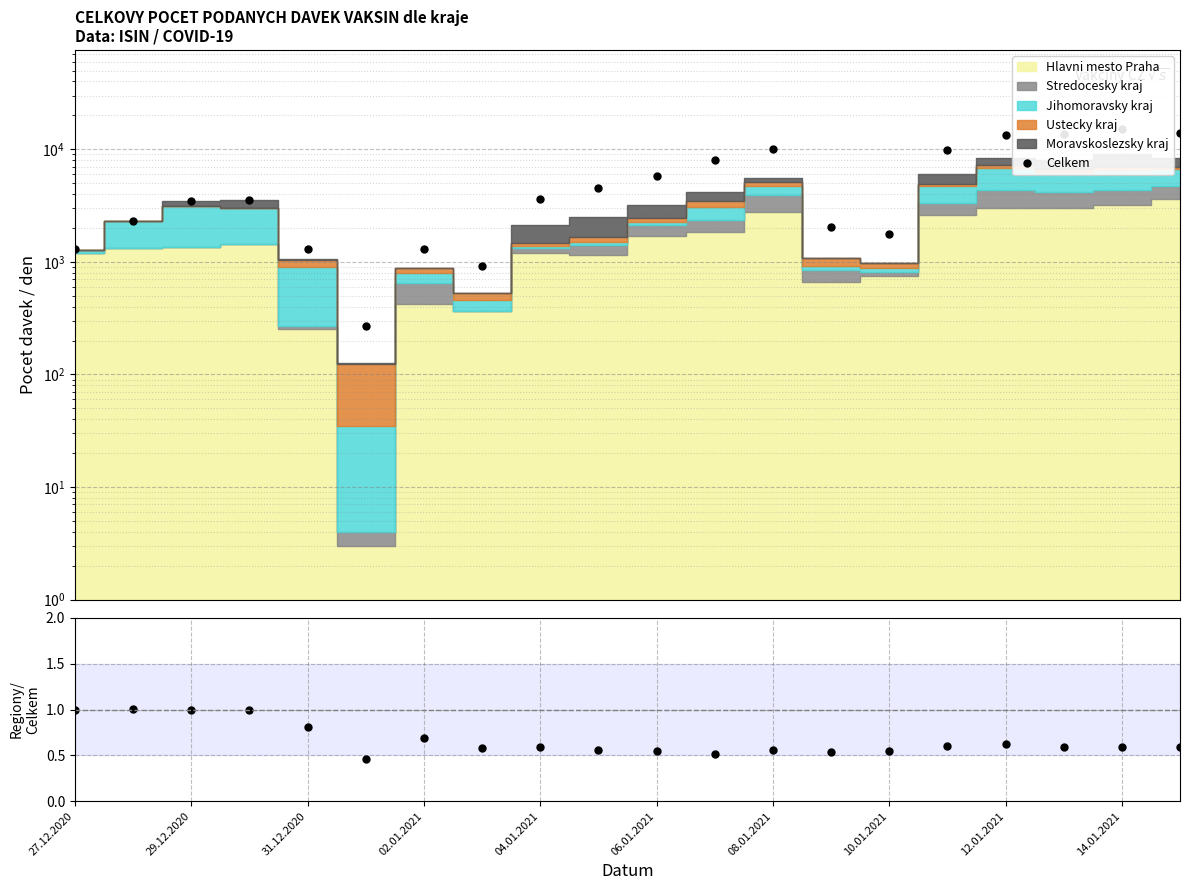

How many lines are shown in the chart?

2